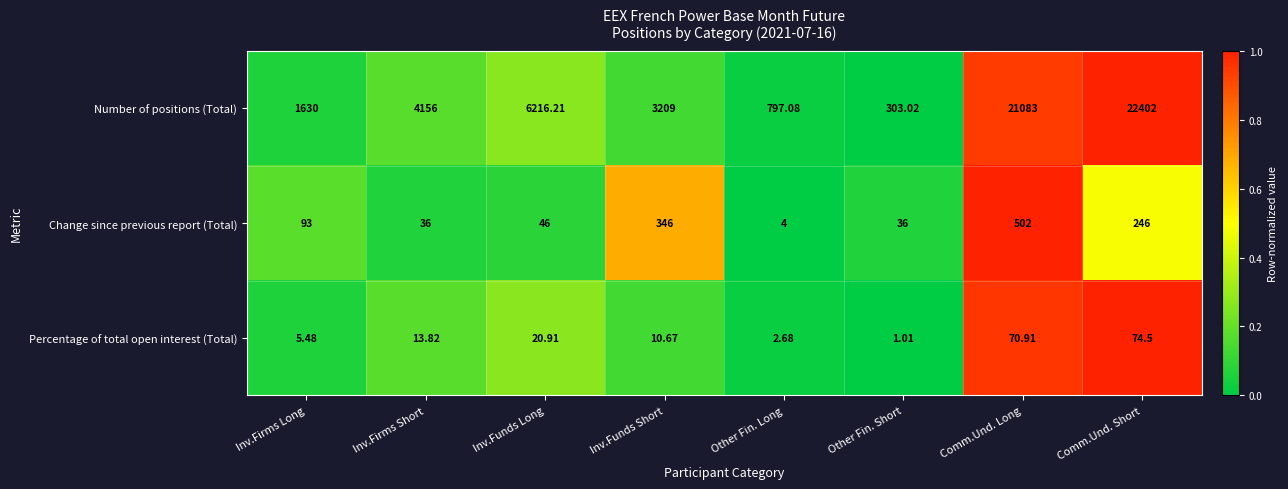

Which series has the largest range (max minus min)?

Number of positions (Total)